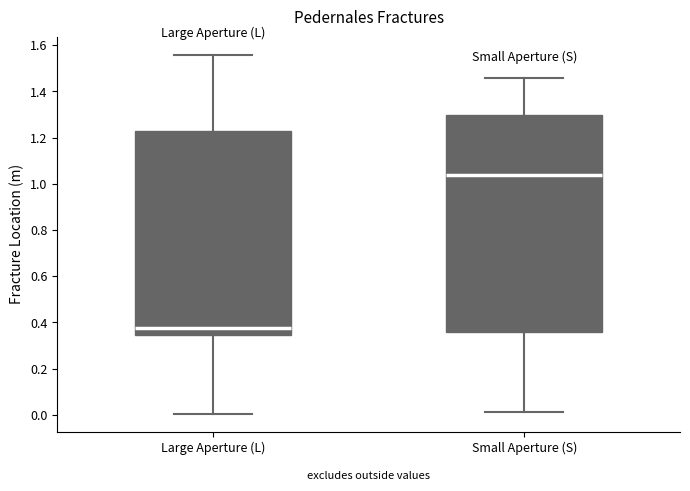

Reading left to right, transcribe this box plot: for each box, give where its median line is, the range the box spans, and where its two whiskers end, as read against the y-axis. The values are not printed on the chart, so give them approximately, as read against the axis.

Large Aperture (L): median 0.38, box 0.34 to 1.22, whiskers 0.00 to 1.56
Small Aperture (S): median 1.04, box 0.36 to 1.30, whiskers 0.02 to 1.46